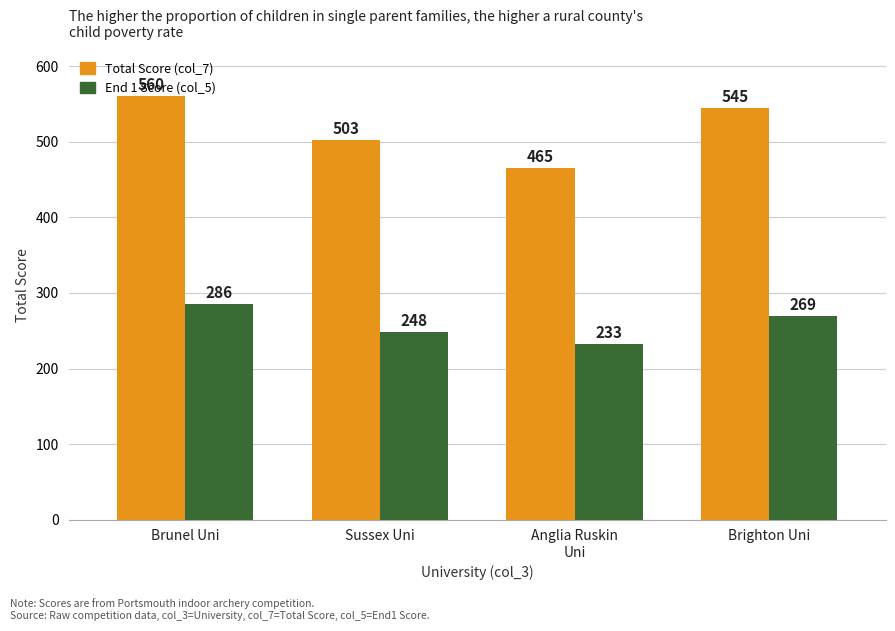

The value of Total Score (col_7) at Brighton Uni is 545. True or false?

True